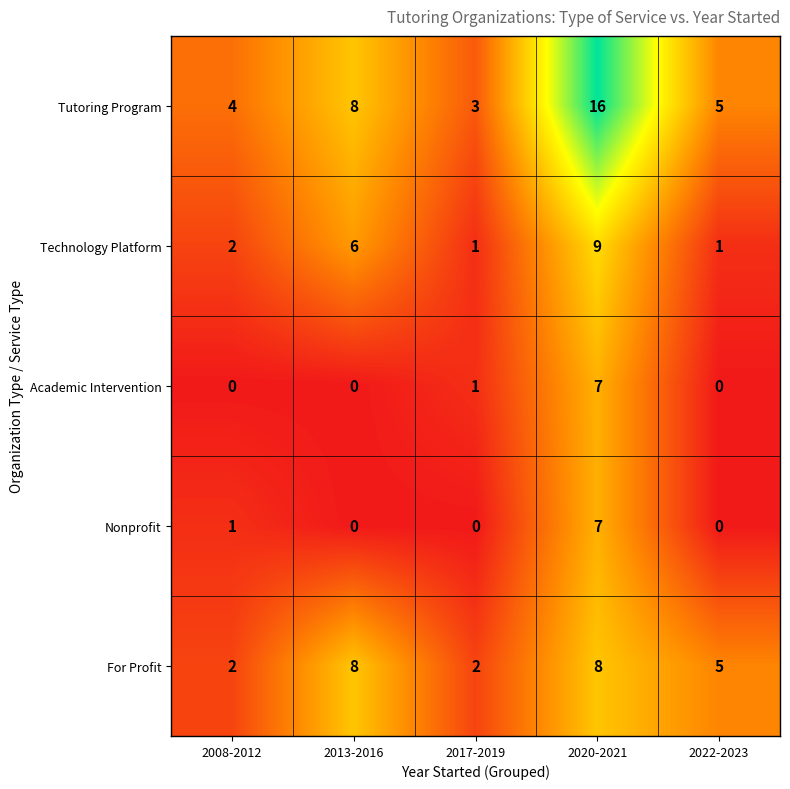

What is the total value across all series at 2020-2021?

47